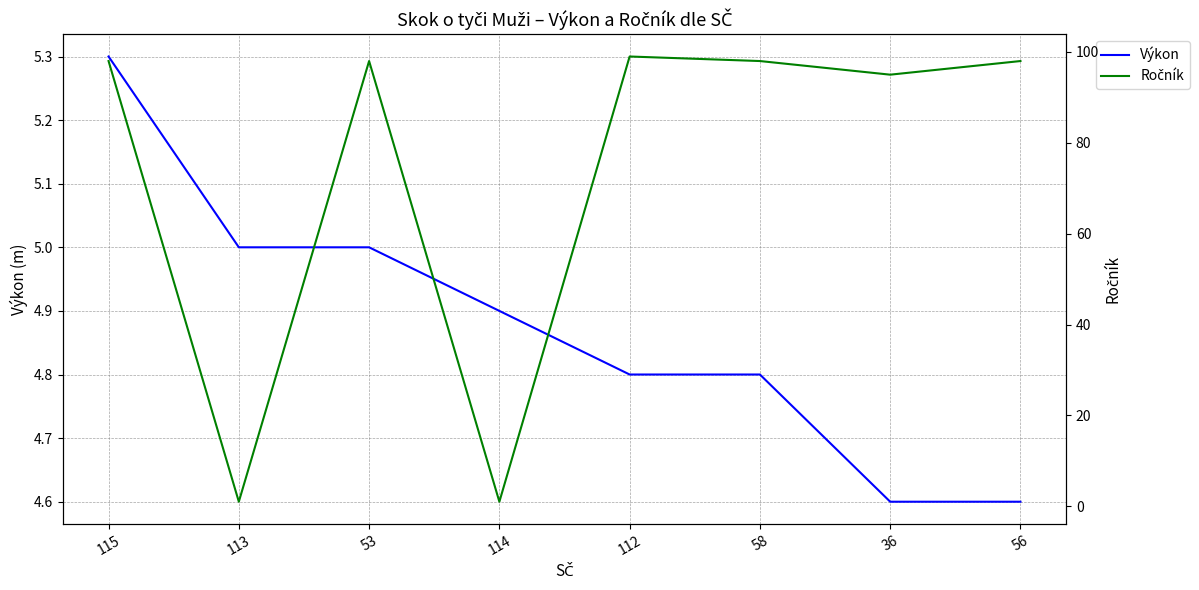

Rank the series at 56 from highest to lowest value.

Ročník, Výkon